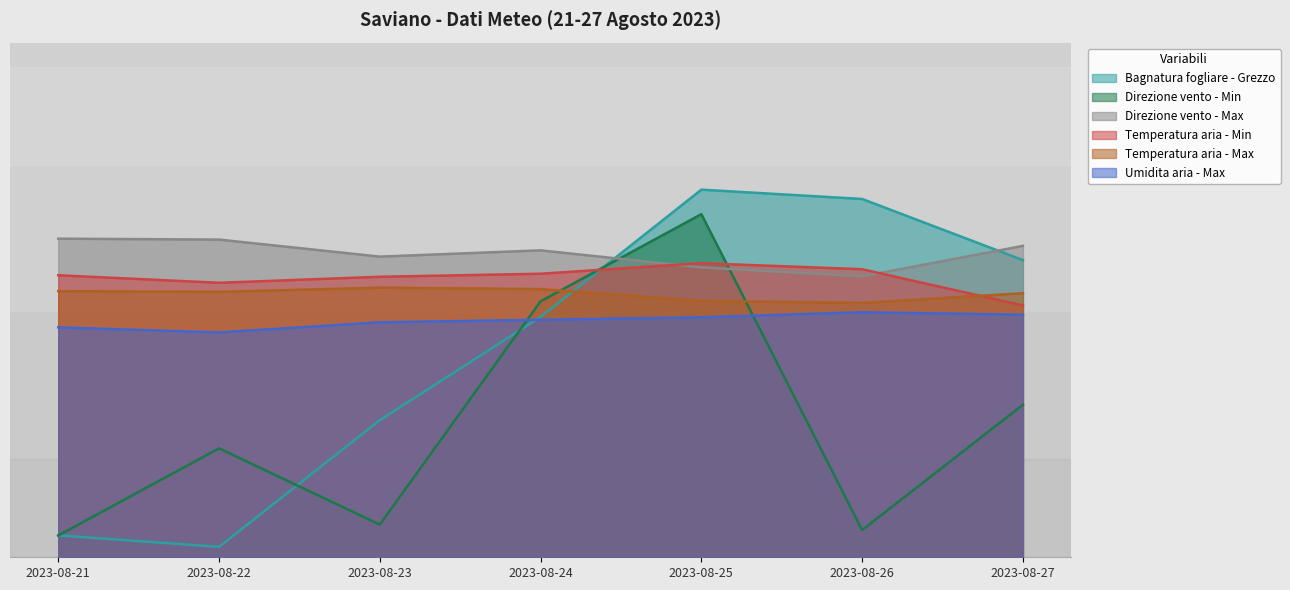

Reading right to left, what are all the values shown in this chart?

Bagnatura fogliare - Grezzo: 60.6	73.1	75.0	49.0	28.0	2.1	4.5
Direzione vento - Min: 31.1	5.6	70.0	52.2	6.7	22.2	4.4
Direzione vento - Max: 63.5	57.3	59.1	62.6	61.3	64.8	65.0
Temperatura aria - Min: 51.4	58.8	60.0	57.8	57.2	56.0	57.5
Temperatura aria - Max: 53.9	51.9	52.3	54.7	55.0	54.2	54.3
Umidita aria - Max: 49.5	50.0	49.0	48.5	47.9	45.9	46.9